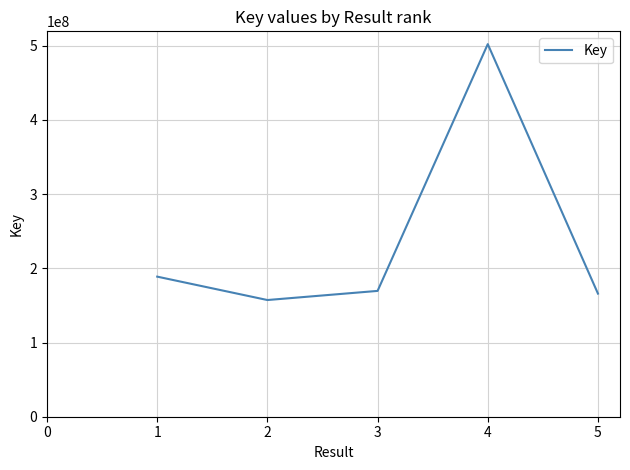

At which category does the chart reach its peak across all series?

4